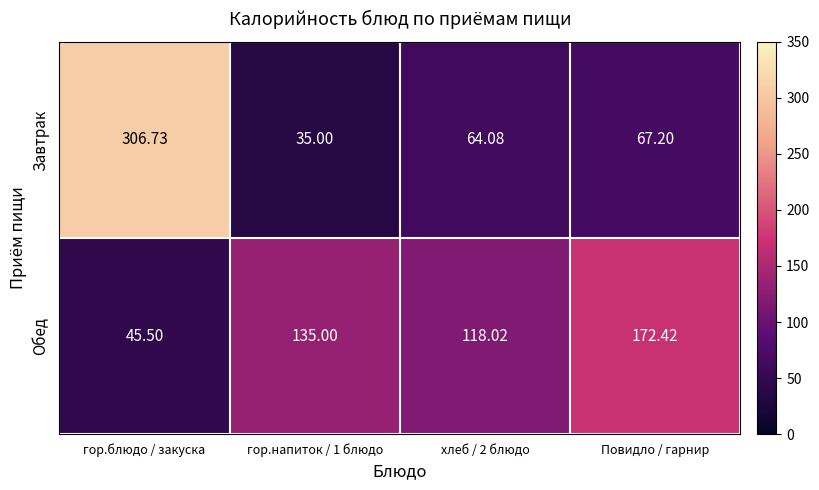

At which category is the sum across all series the highest?

гор.блюдо / закуска